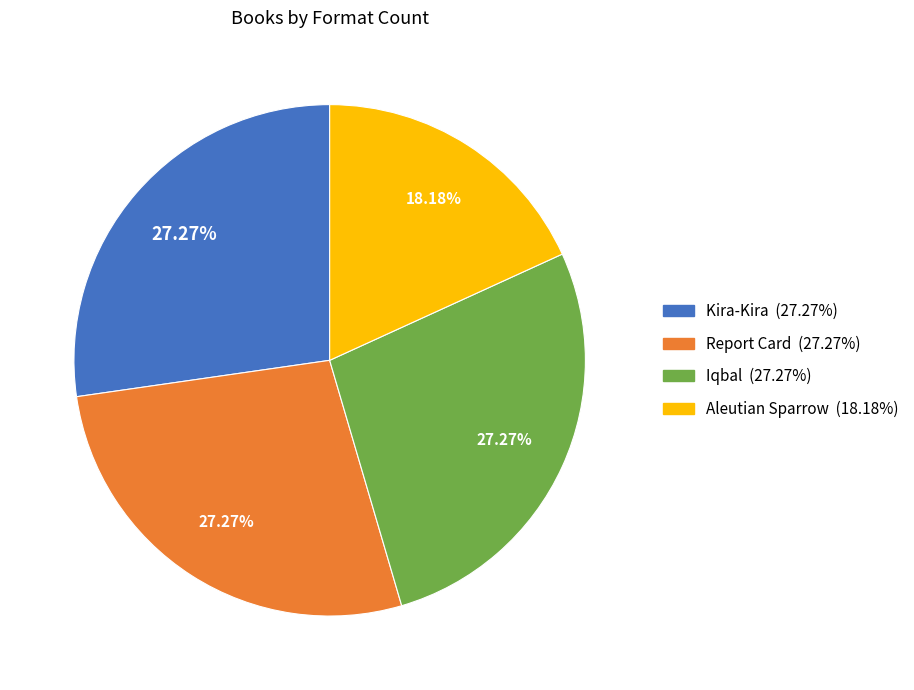

To the nearest percent, what portion does Report Card represent?

27%